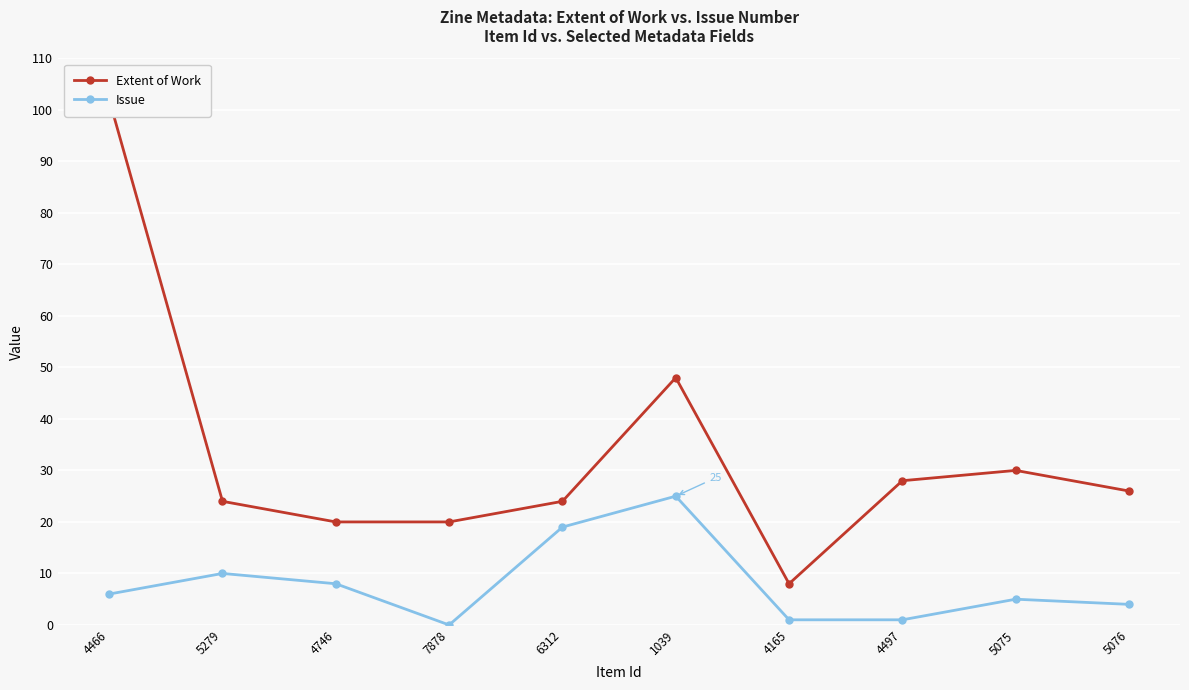

The Issue series shows 6 at 5076. True or false?

False